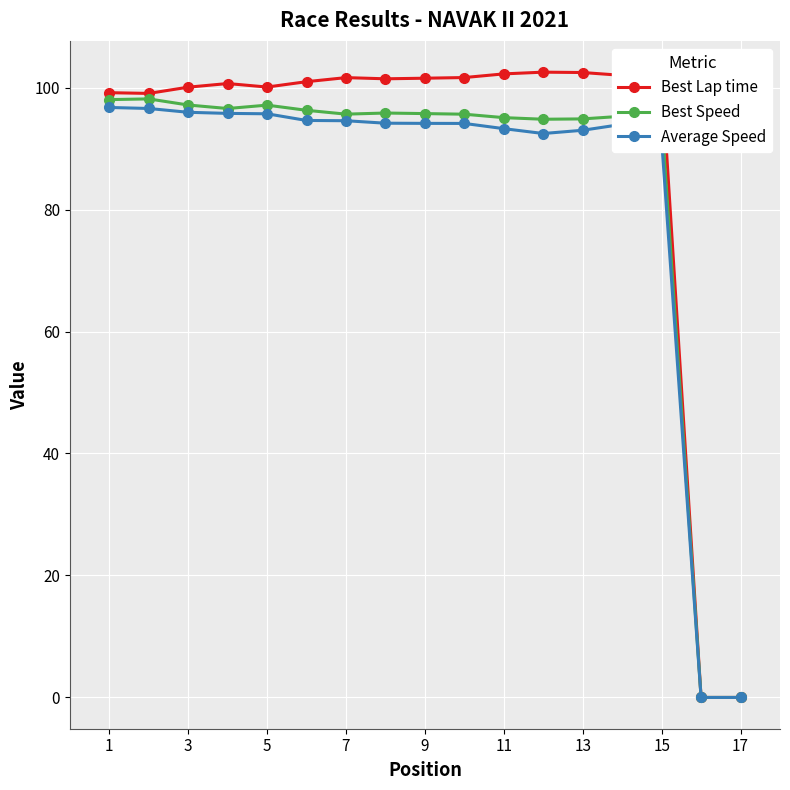

How many series are shown in this chart?

3